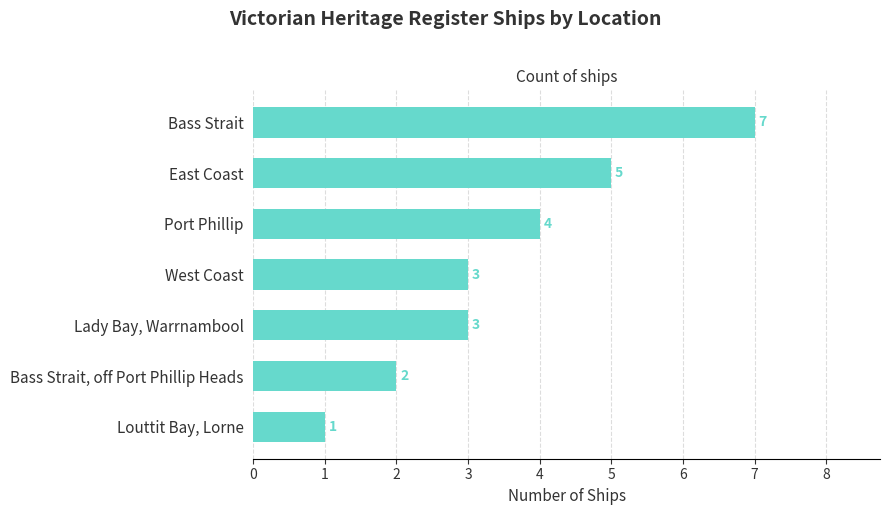

What is the minimum value shown in the chart?

1